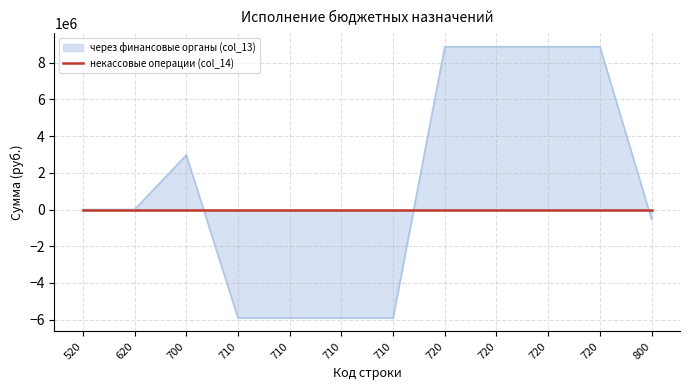

Does the chart display data point markers on the line(s)?

No